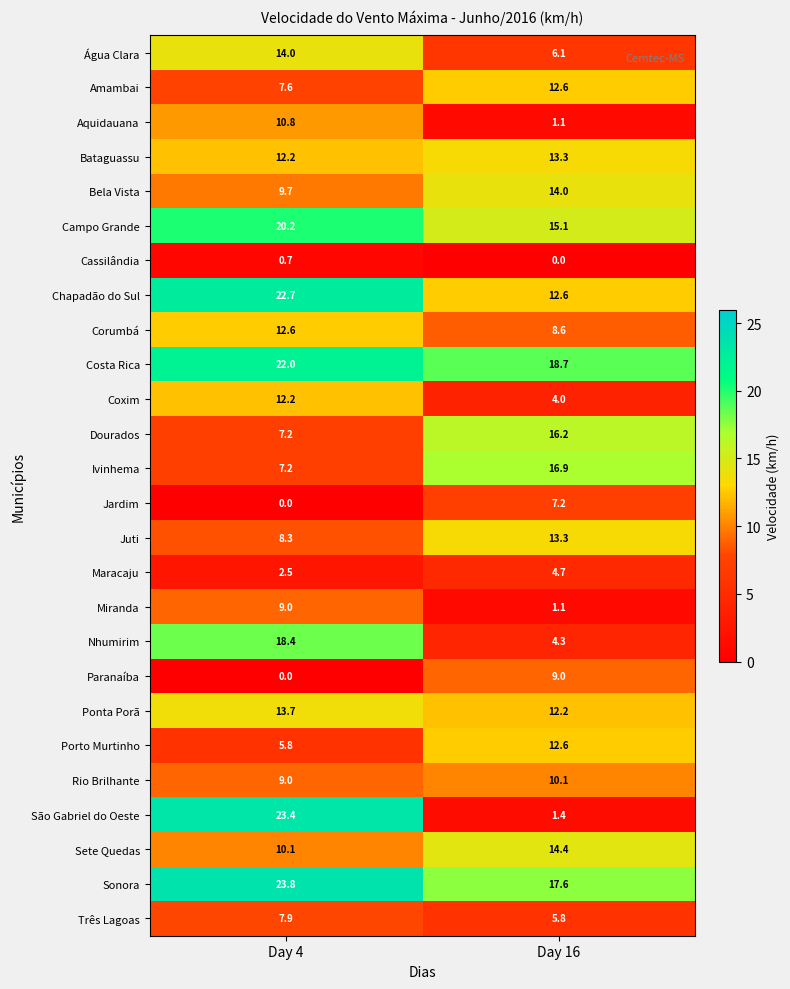

Which series has the largest total across all categories?

Sonora